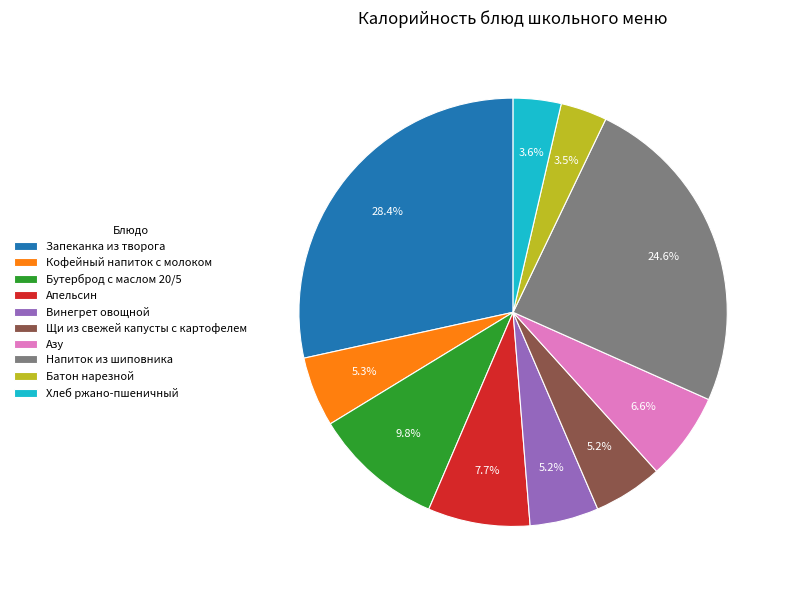

Which has a higher value, Азу or Апельсин?

Апельсин